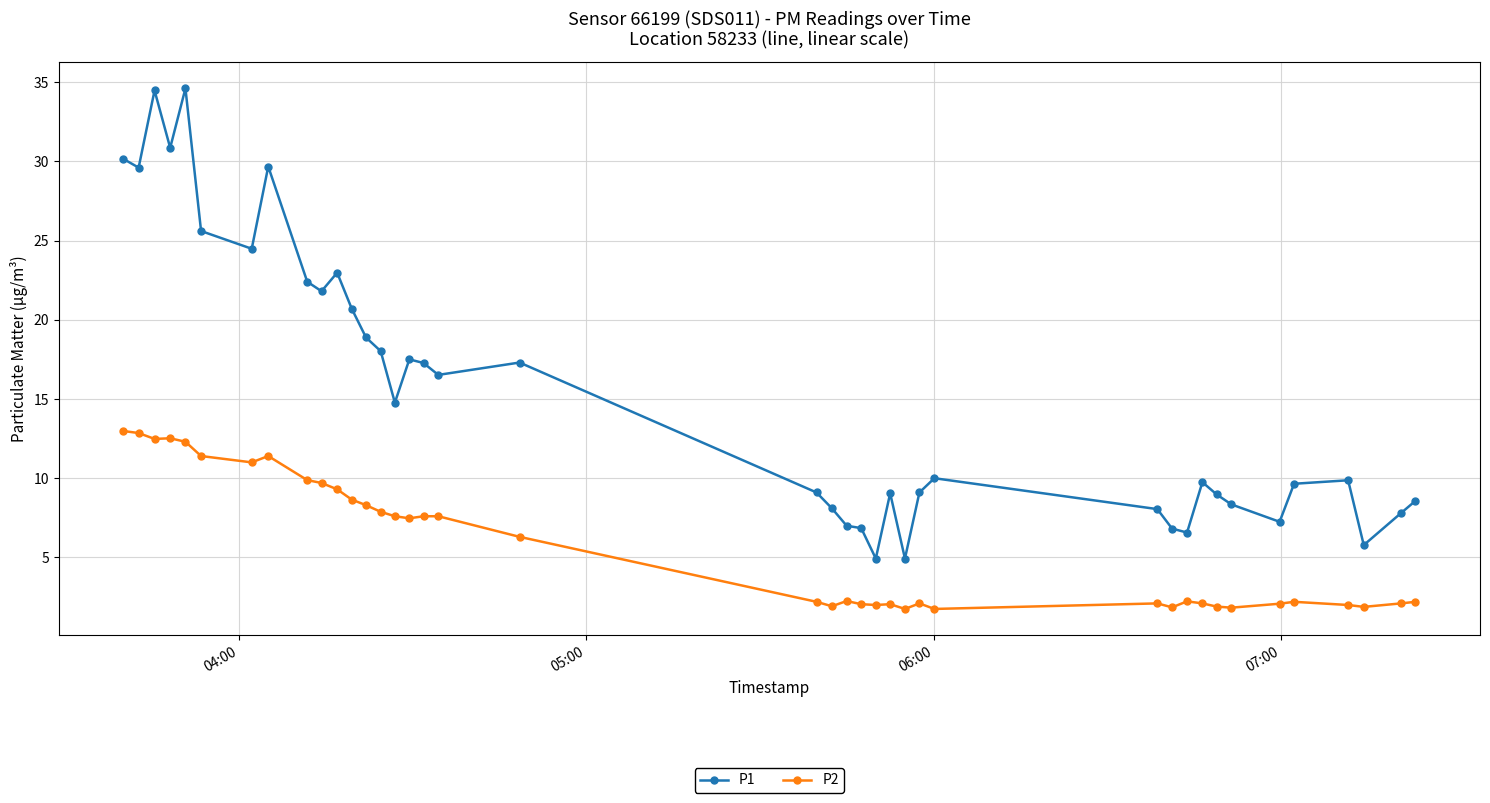

True or false: P2 and P1 intersect in this chart.

False